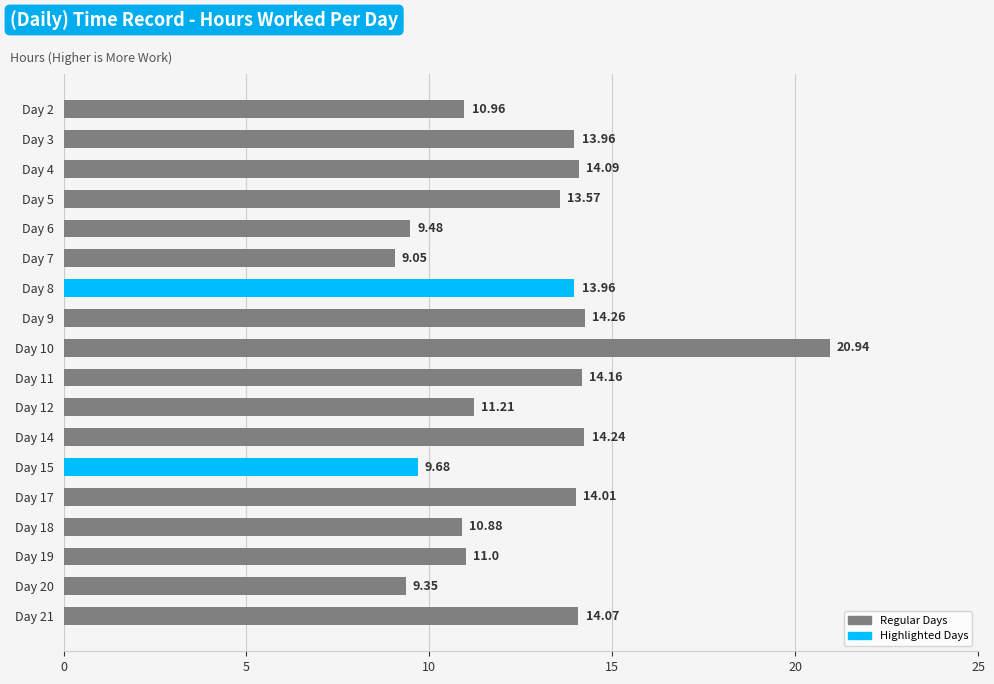

What is the change in value from Day 4 to Day 7?

-5.0